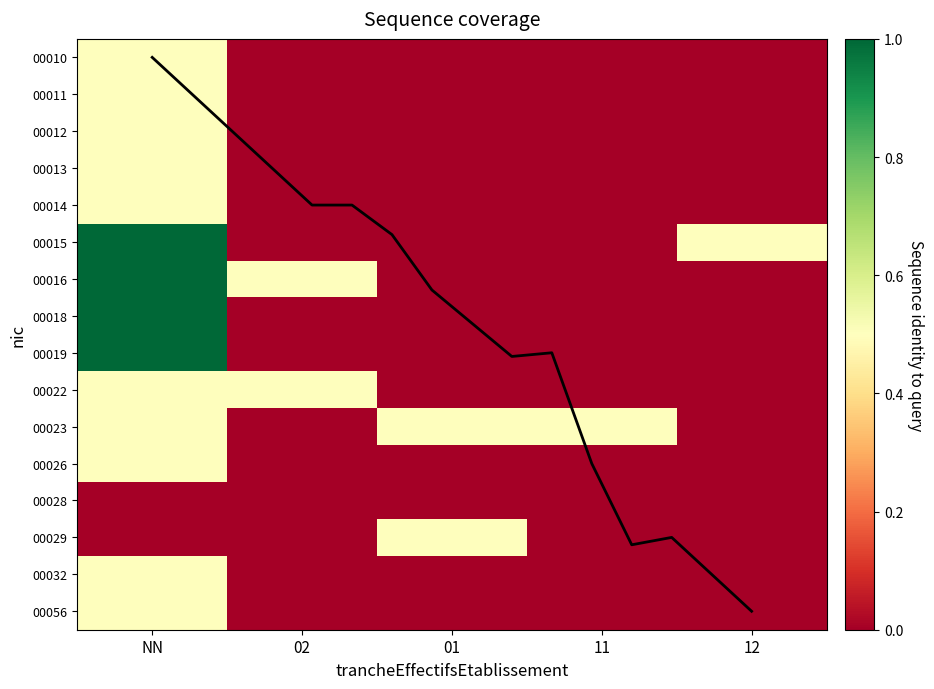

What is the maximum value shown in the chart?

1.0